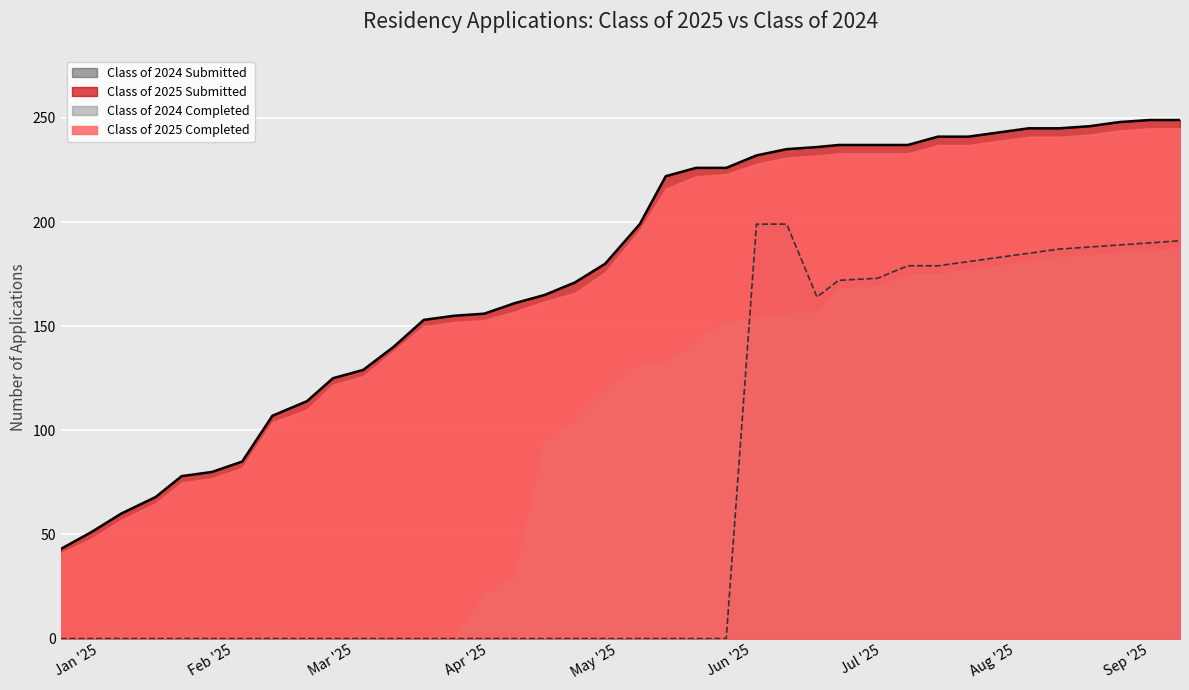

What is the average value of the Class of 2025 Submitted series?

177